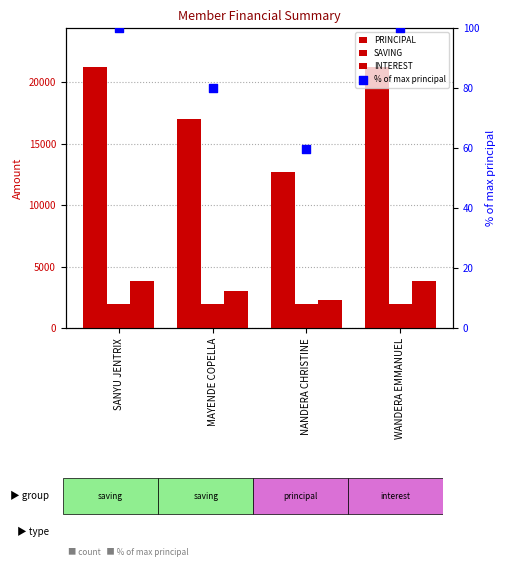

At how many categories does at least one series exceed 5454?

4